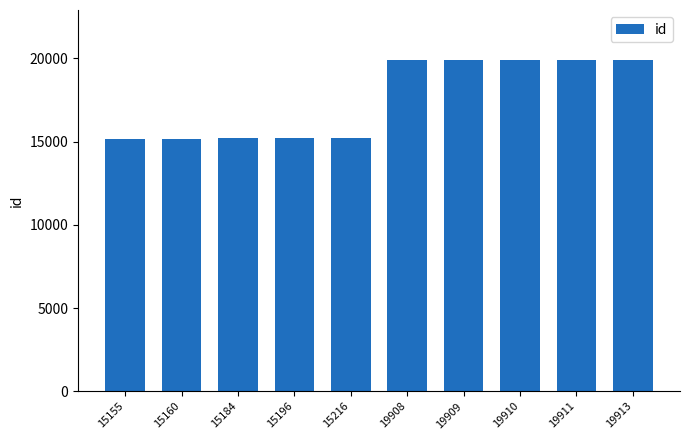

What is the change in value from 15155 to 19911?

+4756